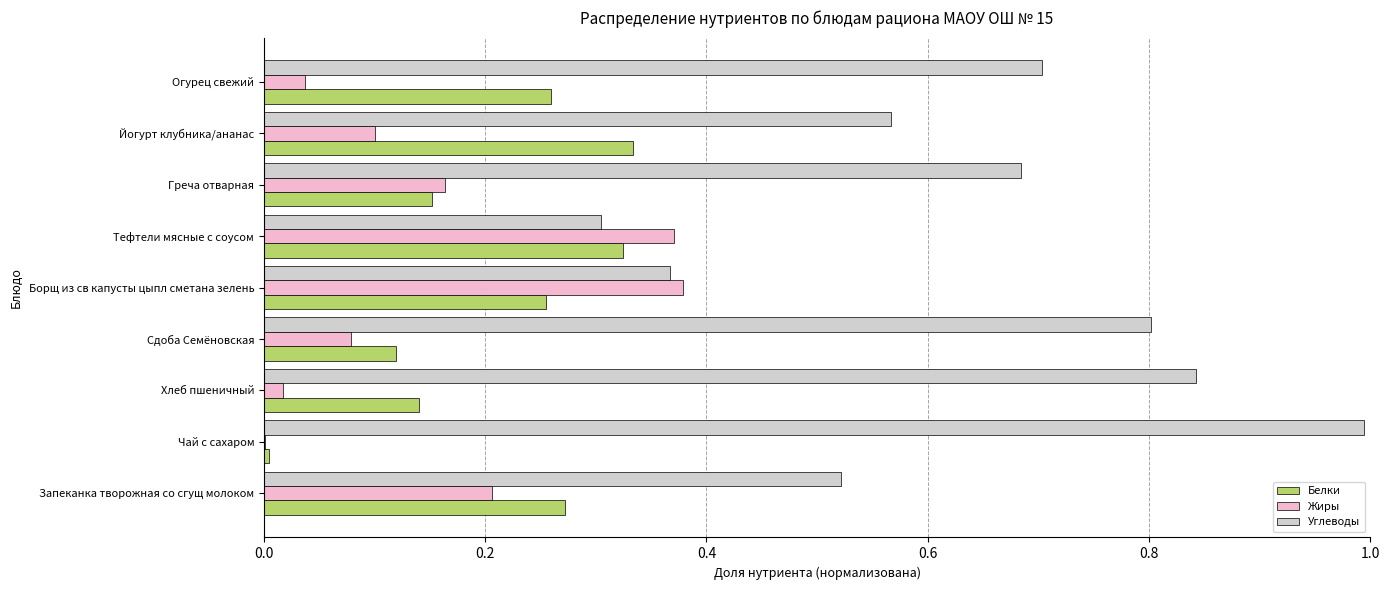

At which label is Углеводы closest to 0?

Тефтели мясные с соусом